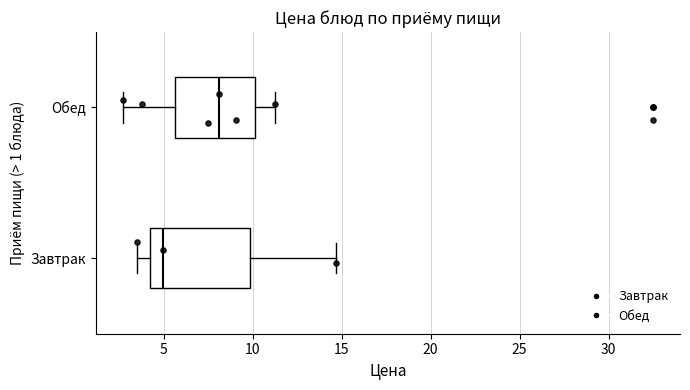

Which box has the furthest to the left median line?

Завтрак